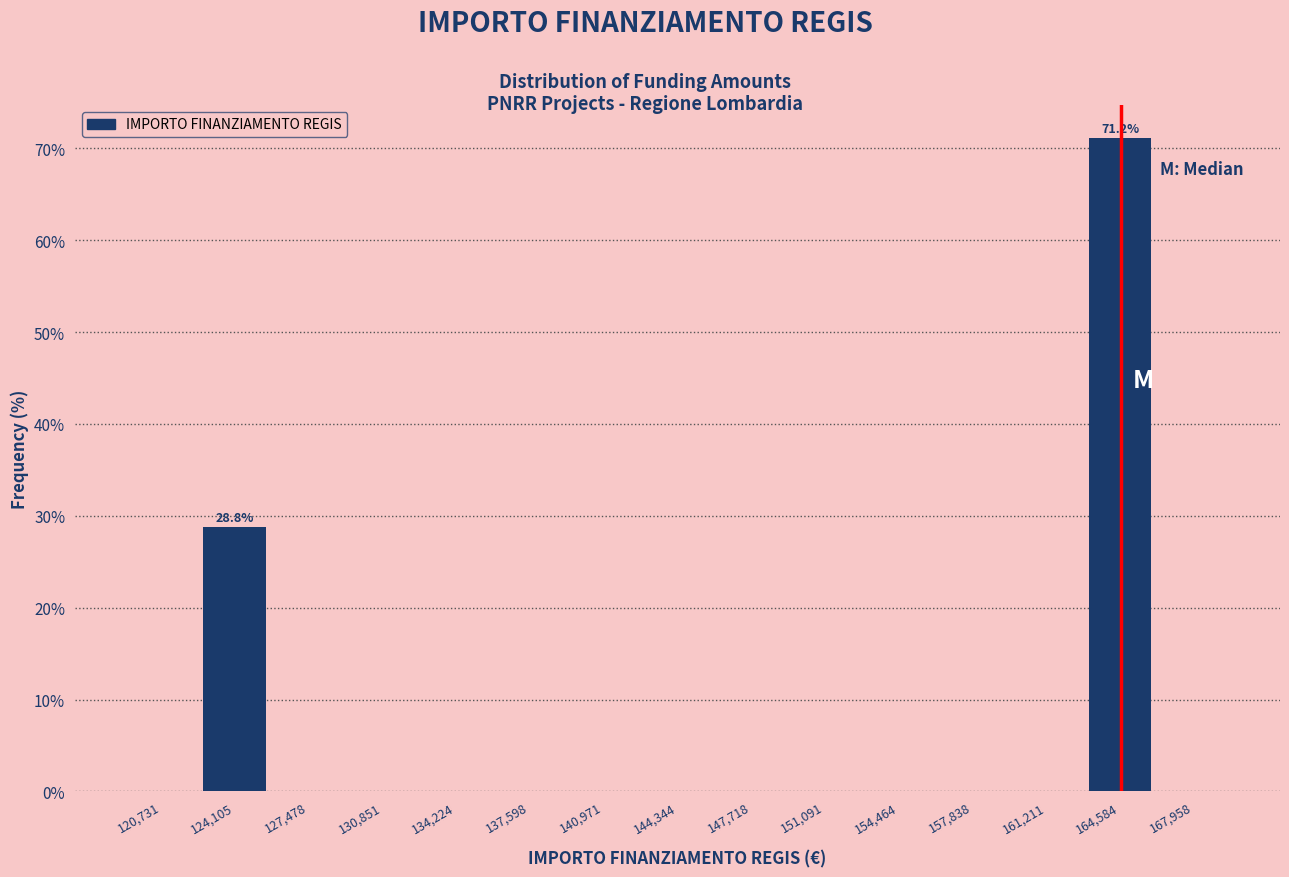

Over which range of the x-axis is the bar tallest?

163000 to 166500